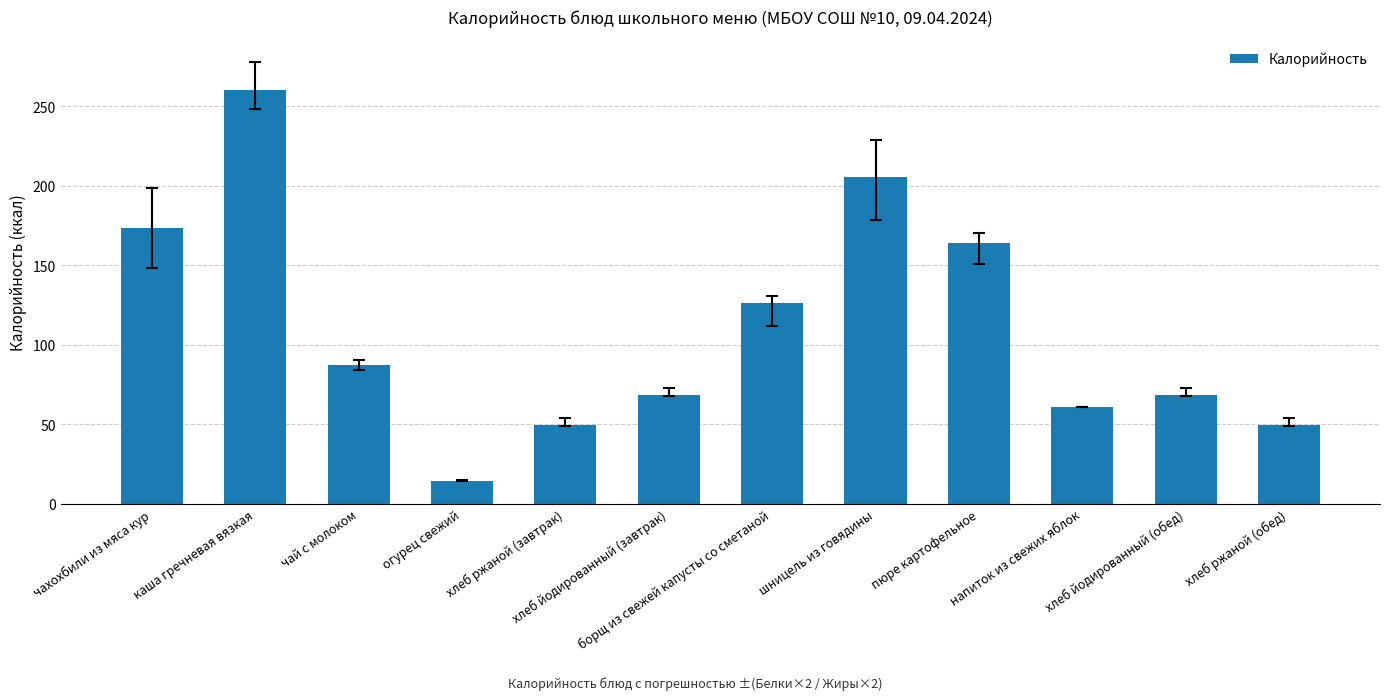

Is it true that the value at каша гречневая вязкая is 70.9?

False